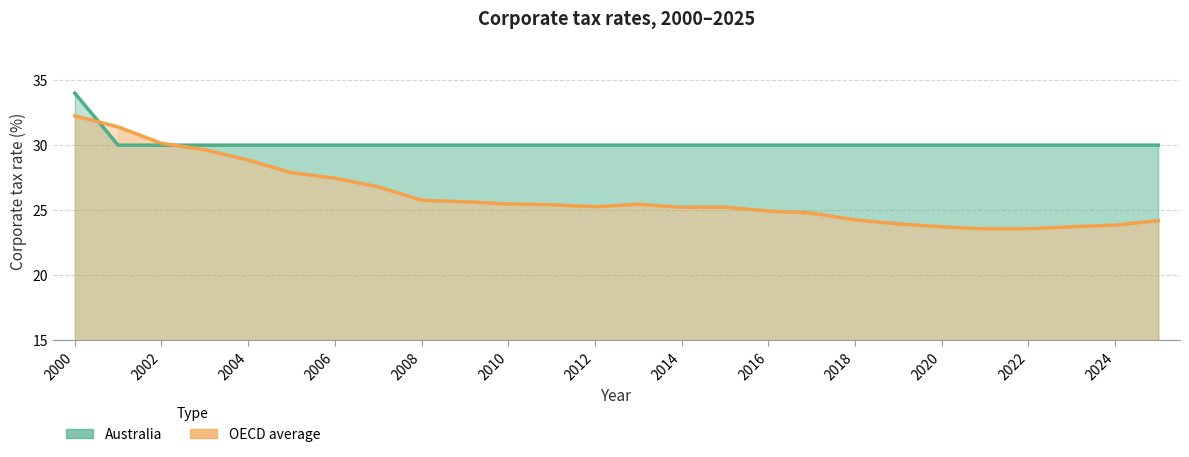

Which series has the largest total across all categories?

Australia